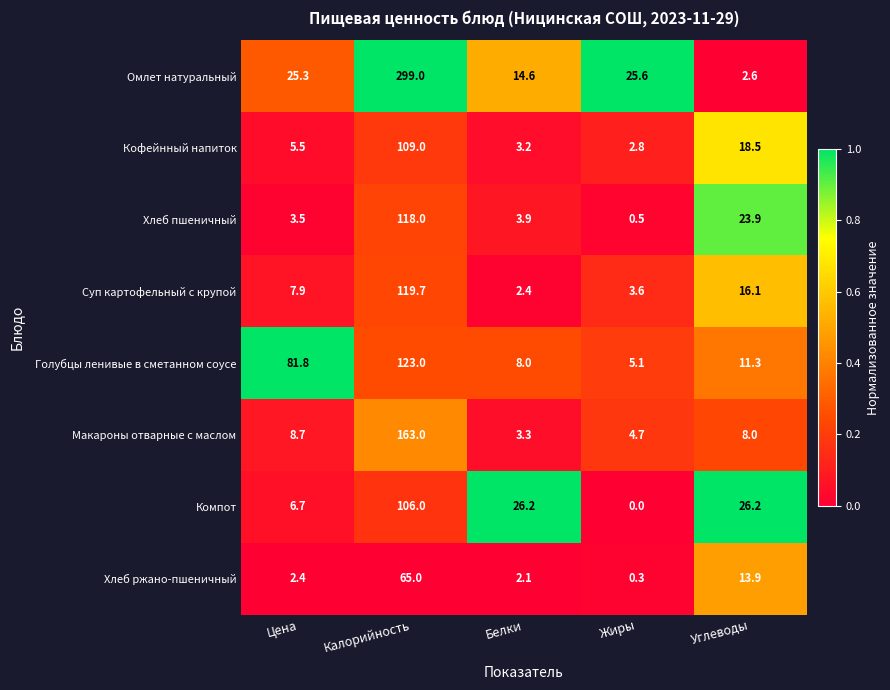

True or false: Омлет натуральный has a value of 4.5 at Углеводы.

False